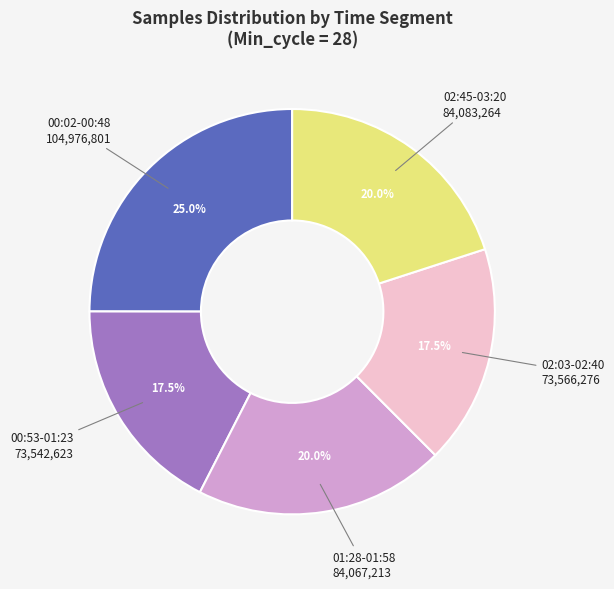

Does any single category account for the majority?

No